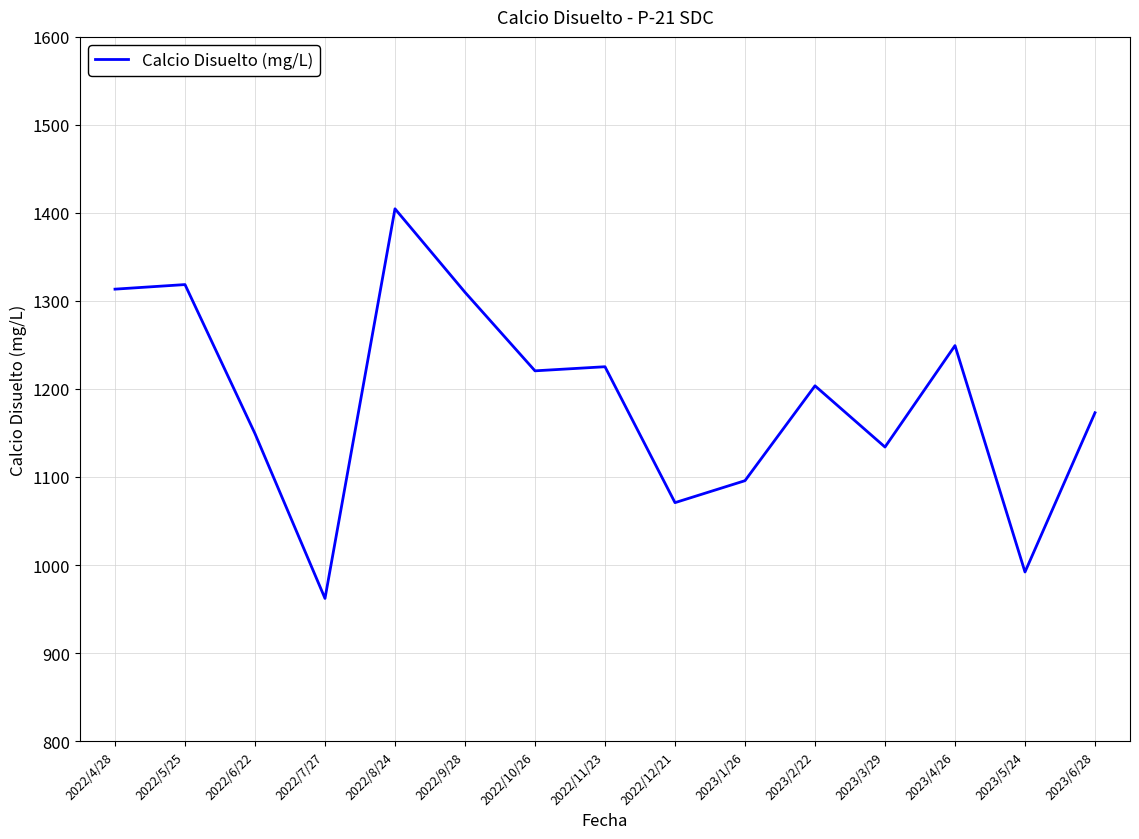

What is the sum of the values at 2022/8/24 and 2023/1/26?

2500.5